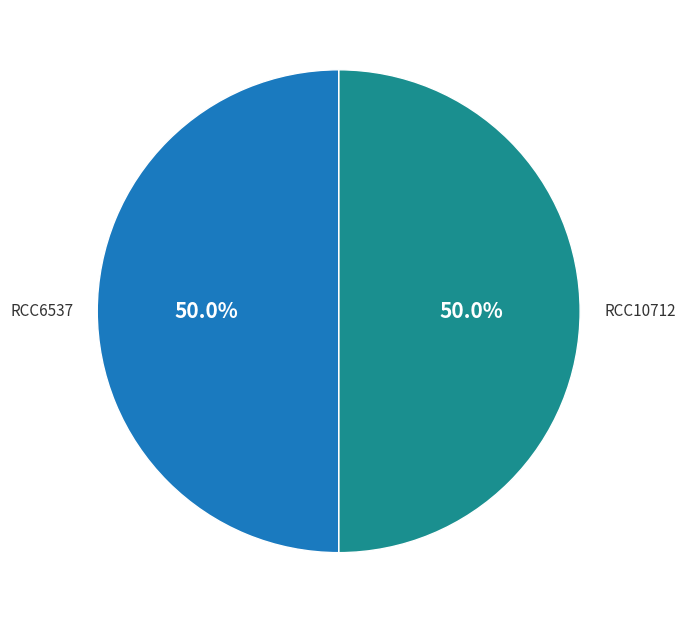

What percentage is the RCC6537 slice, to the nearest percent?

50%